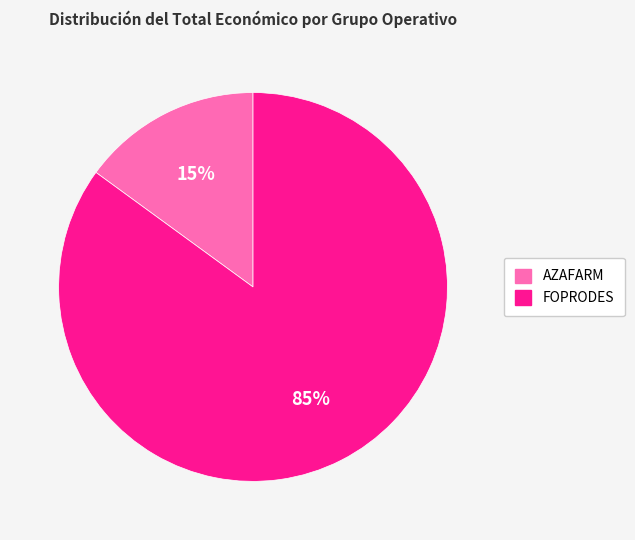

Is it true that FOPRODES is 97% of the pie?

False